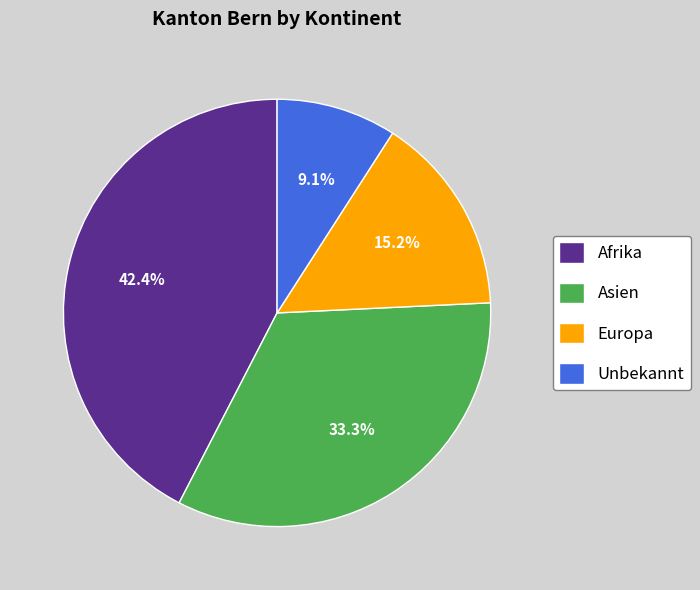

How many segments does this pie chart have?

4